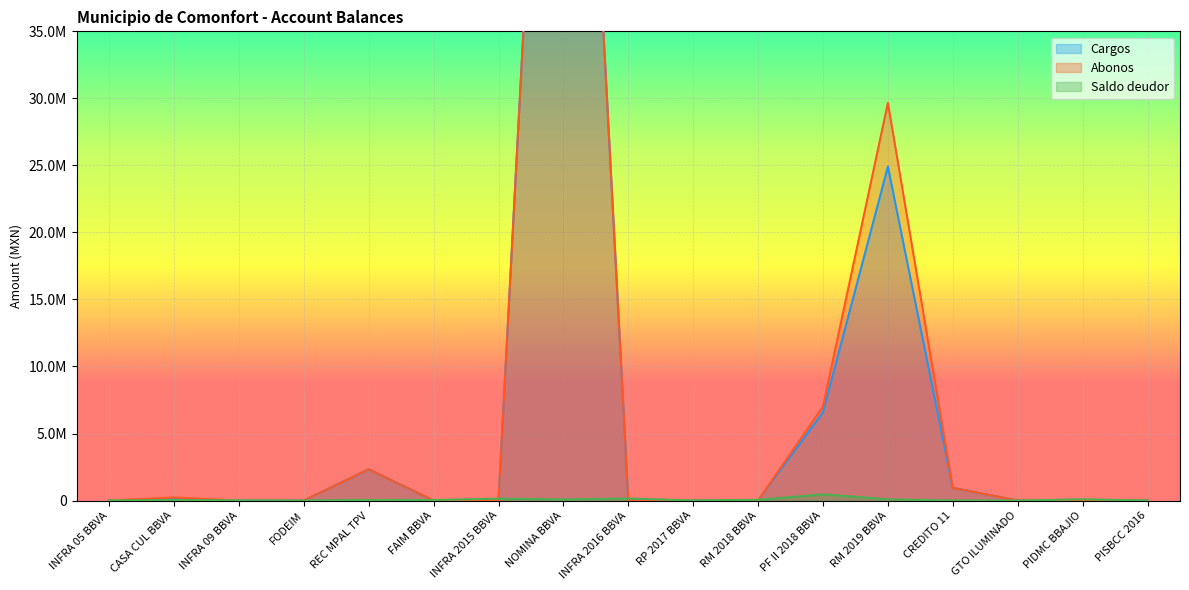

Rank the series by their maximum value, from lowest to highest.

Saldo deudor, Abonos, Cargos